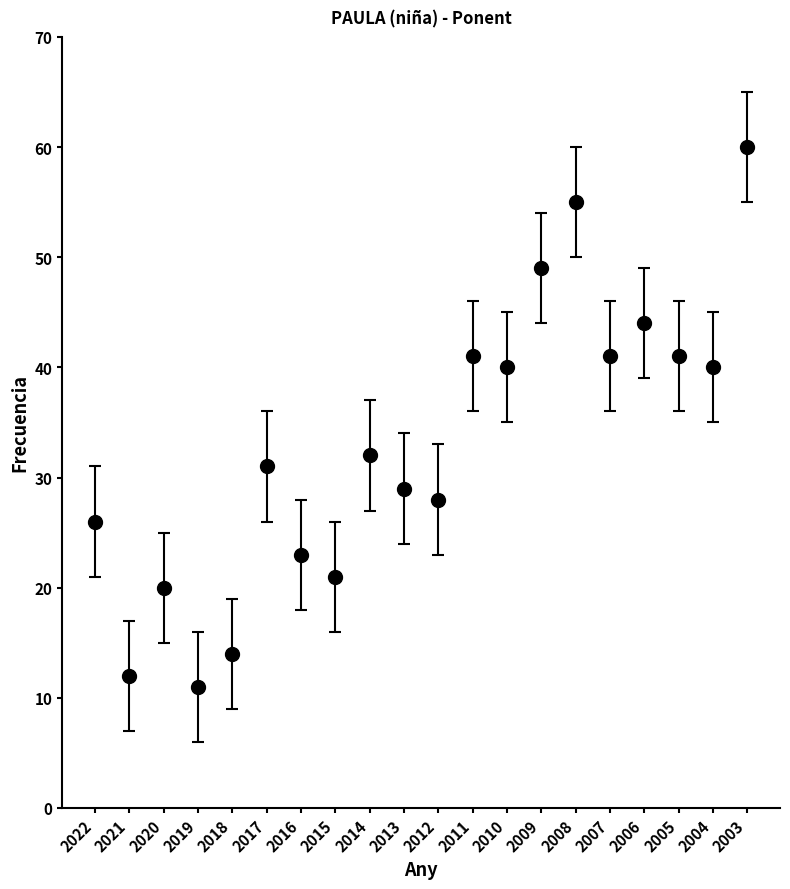

Does the chart have visible grid lines?

No